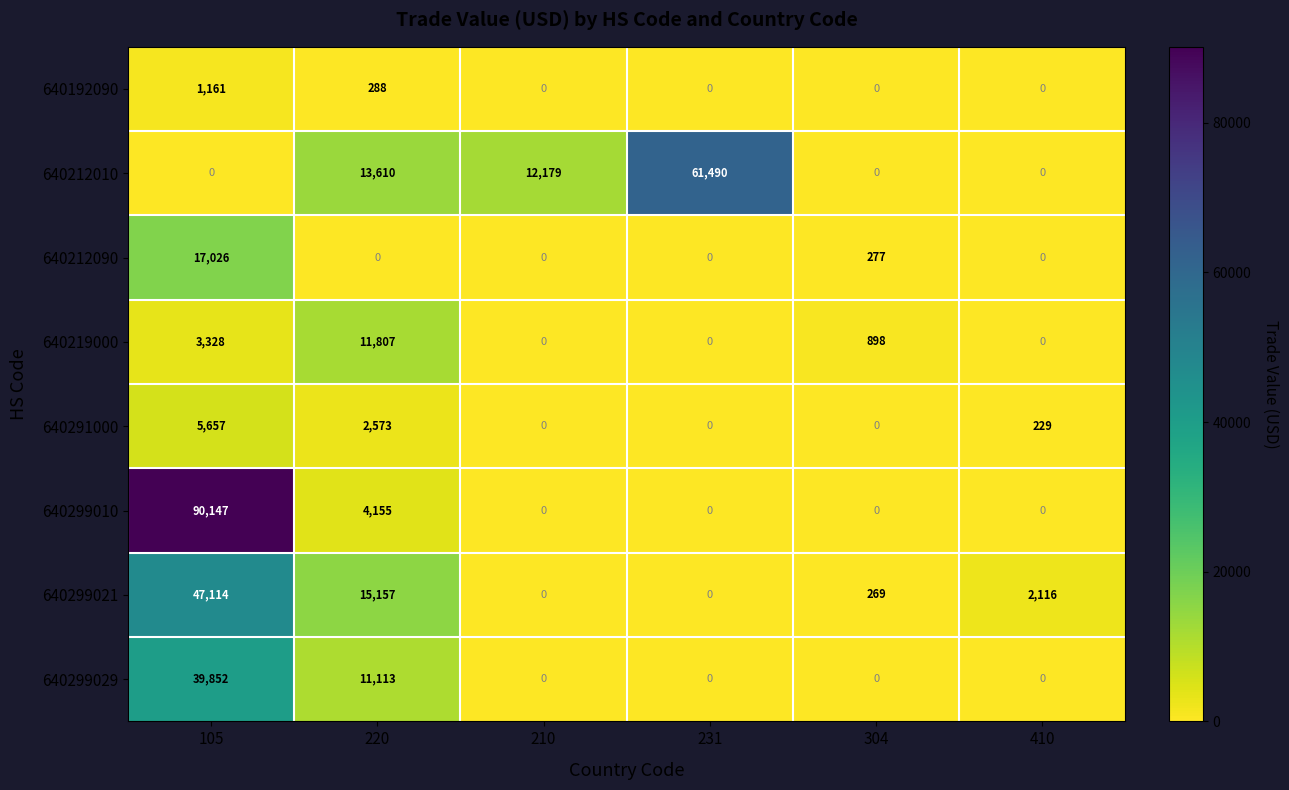

Rank the series at 220 from lowest to highest value.

640212090, 640192090, 640291000, 640299010, 640299029, 640219000, 640212010, 640299021